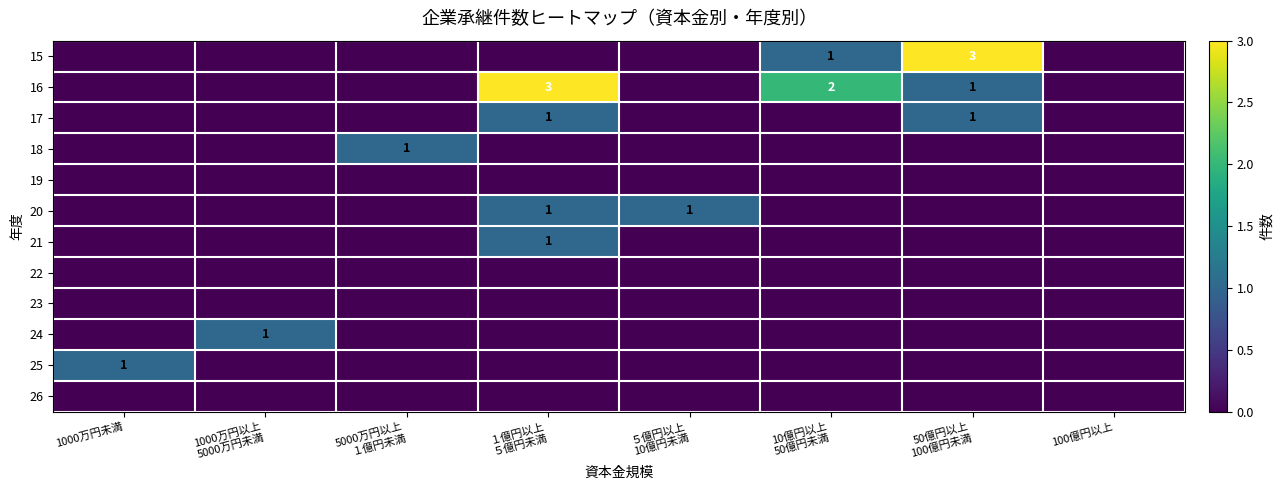

At how many categories does at least one series exceed 2?

2